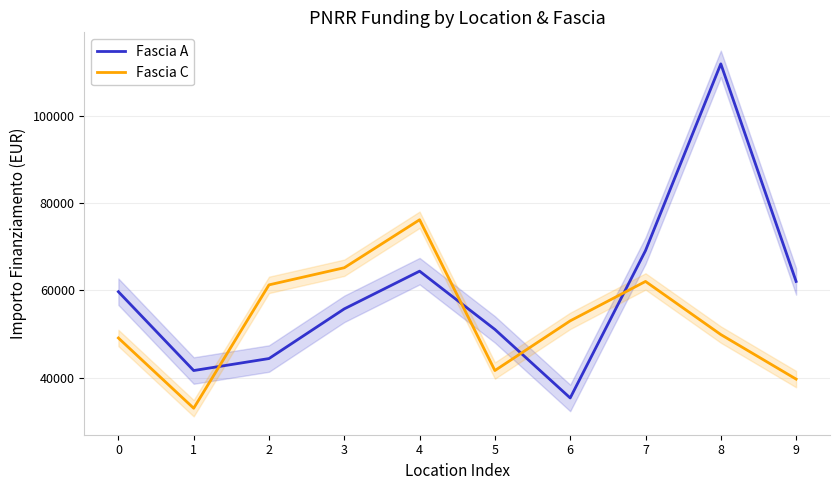

How many data points in Fascia C are less than 53028?

5